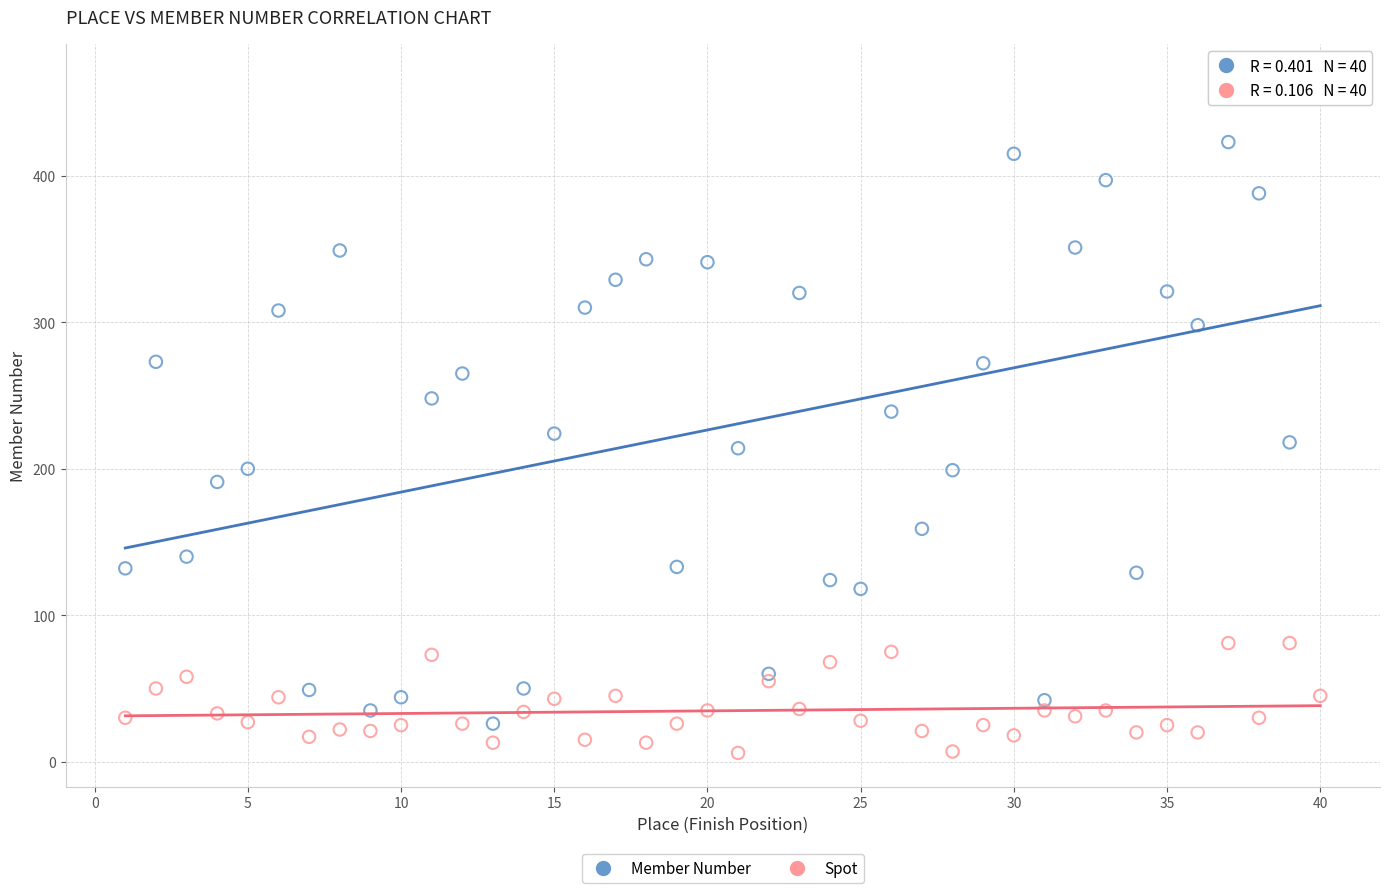

Which series reaches the maximum Y coordinate?

Member Number